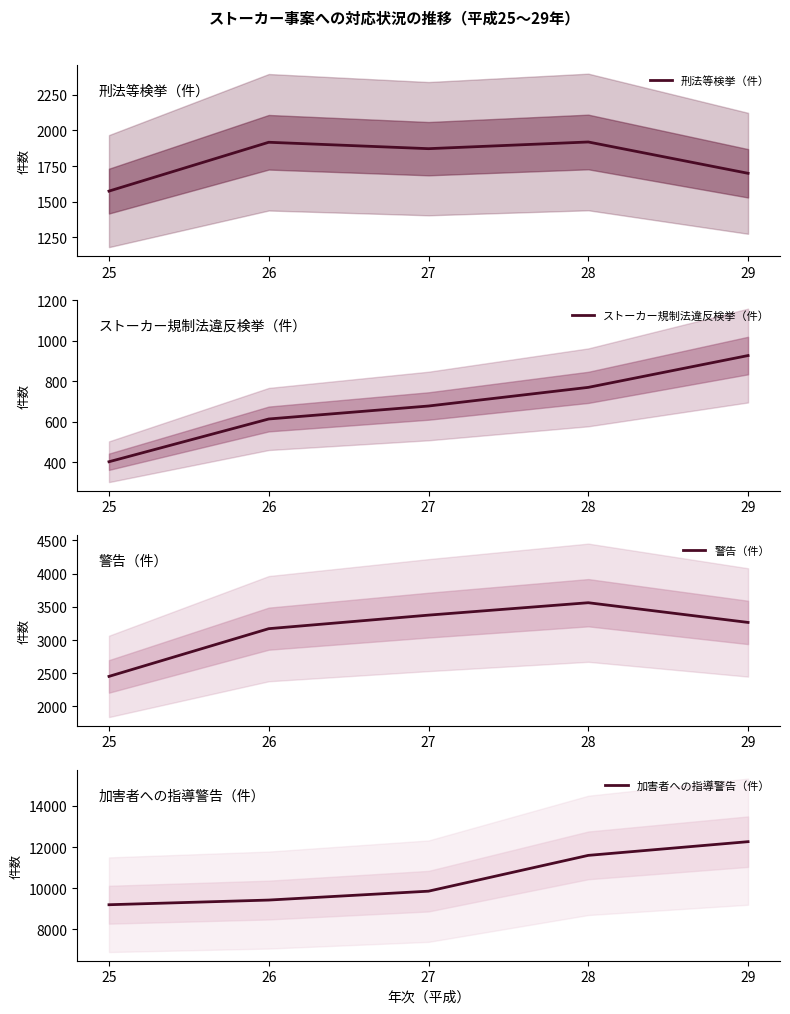

What is the sum of all 警告（件） values?

15825